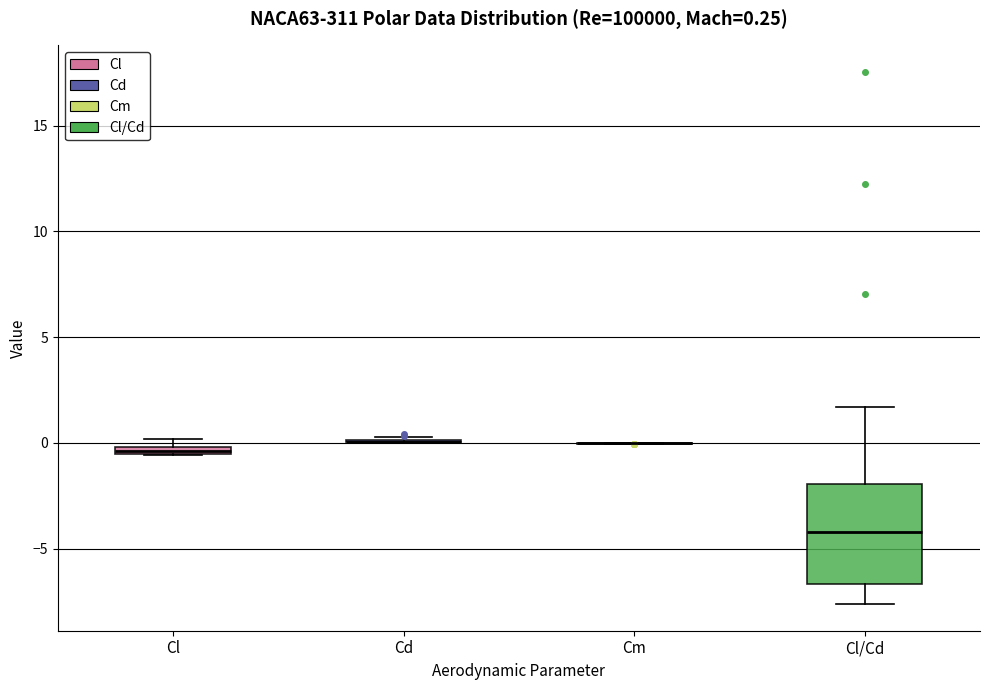

Comparing the boxes themselves (not the whiskers), which one is the tallest?

Cl/Cd